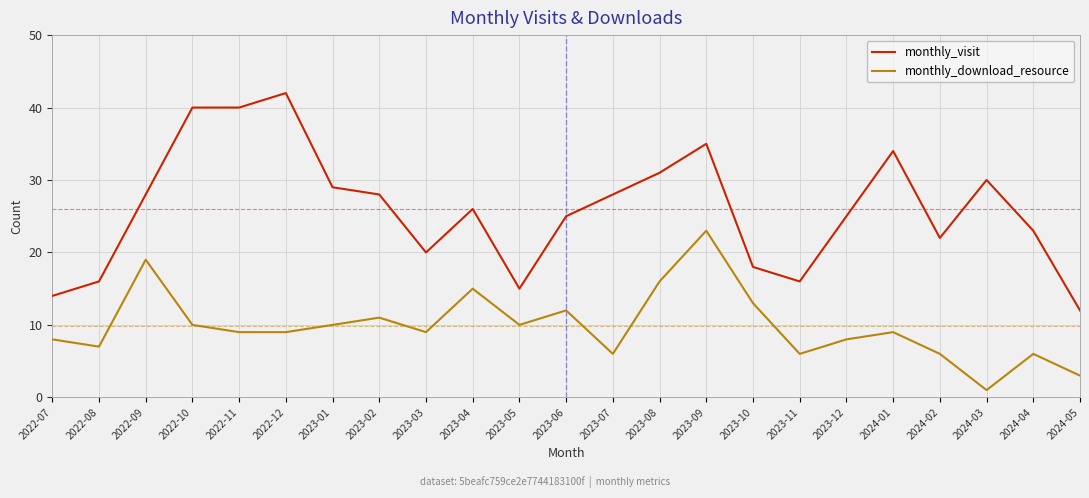

Between 2024-02 and 2024-05, which series saw the biggest shift?

monthly_visit